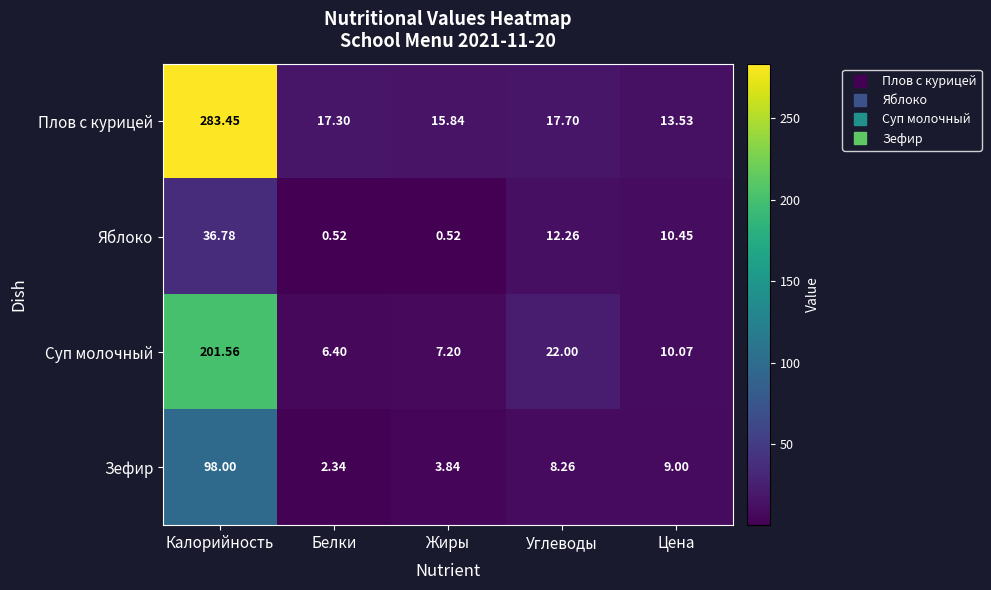

Which series has the largest total across all categories?

Плов с курицей